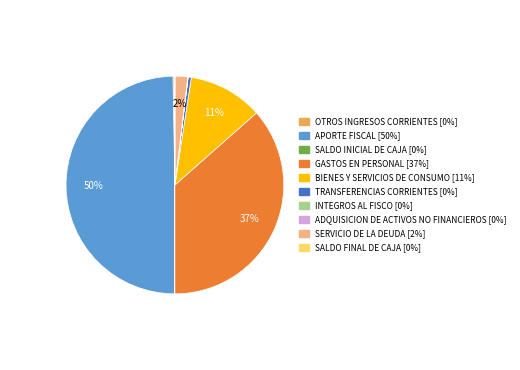

To the nearest percent, what portion does SERVICIO DE LA DEUDA represent?

2%